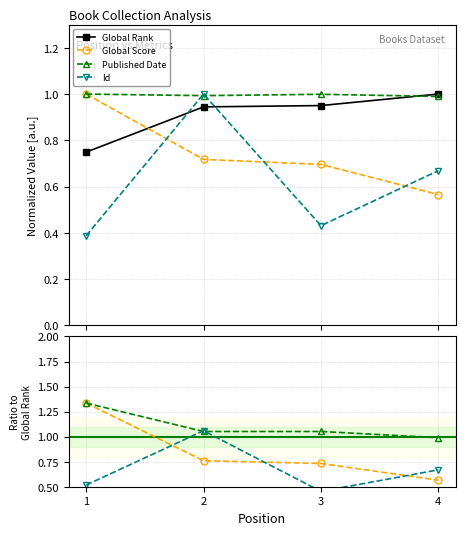

True or false: Published Date and Global Score cross at least once.

False